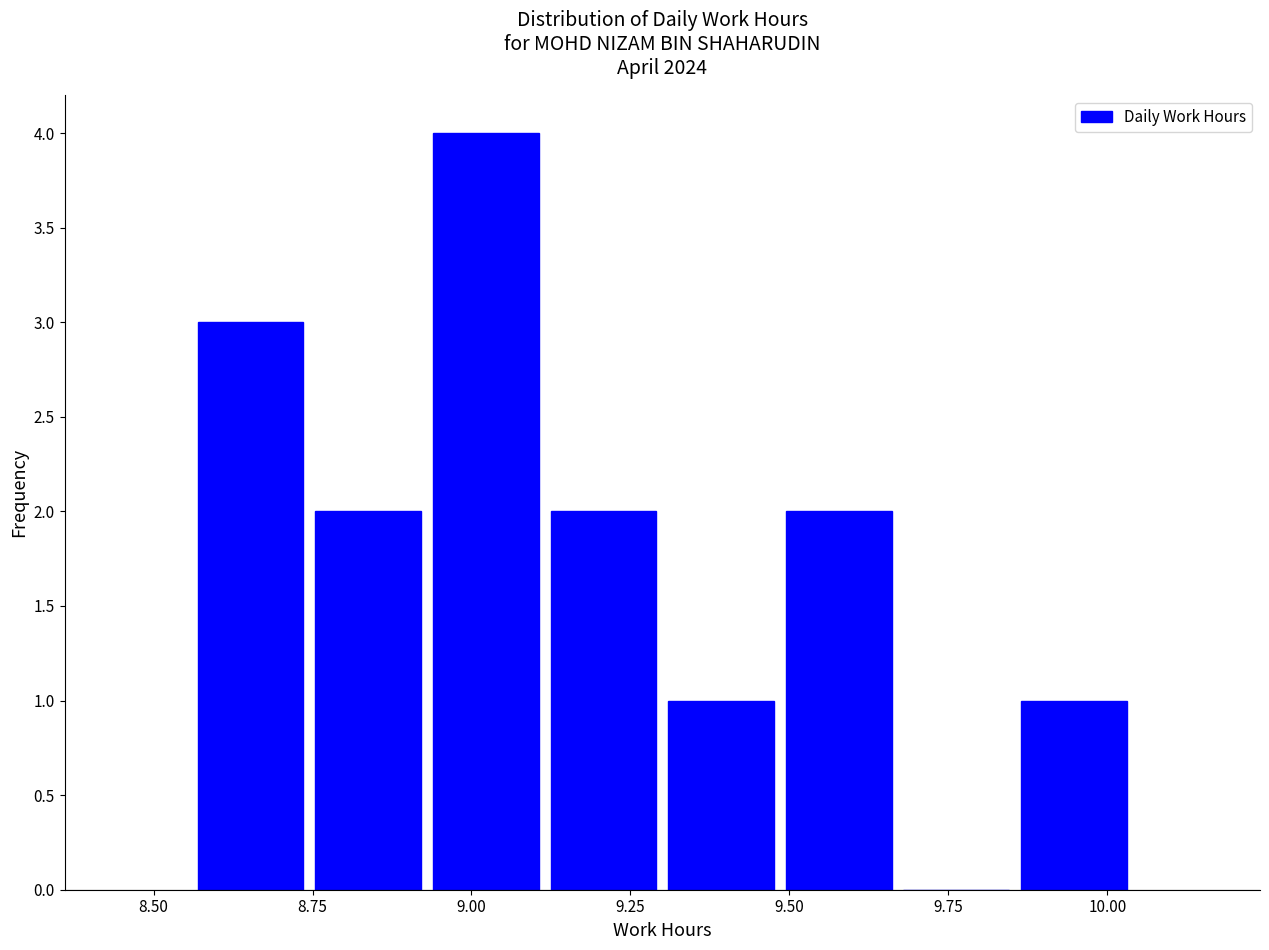

Read against the x-axis, roughly where is the centre of the tallest bar?

9.00